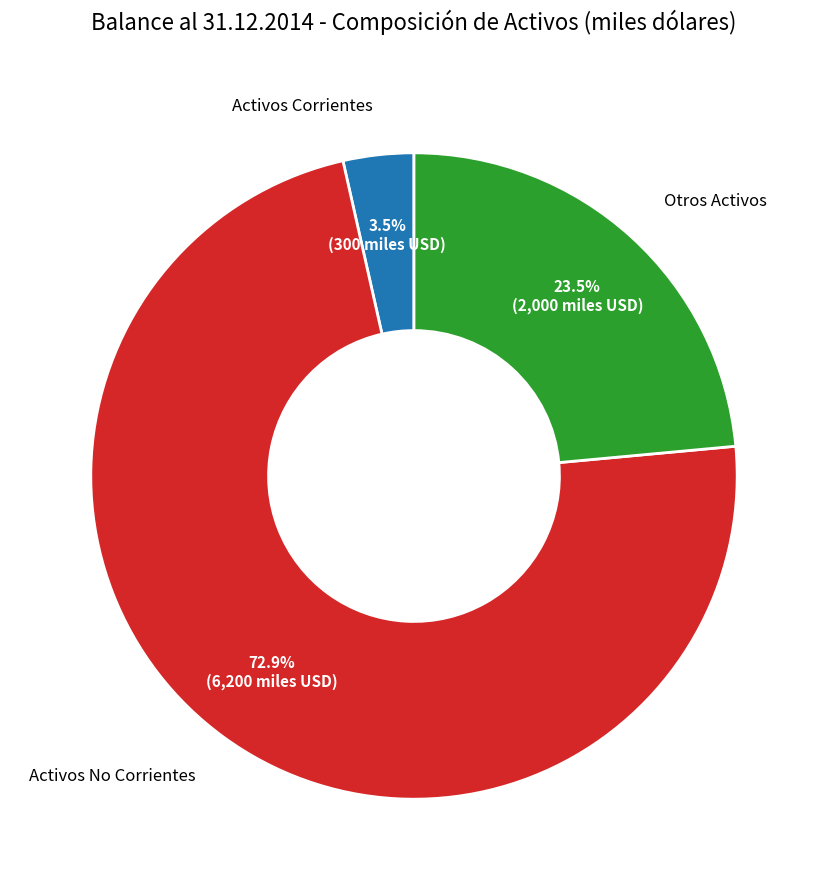

Is there a majority slice in this chart?

Yes